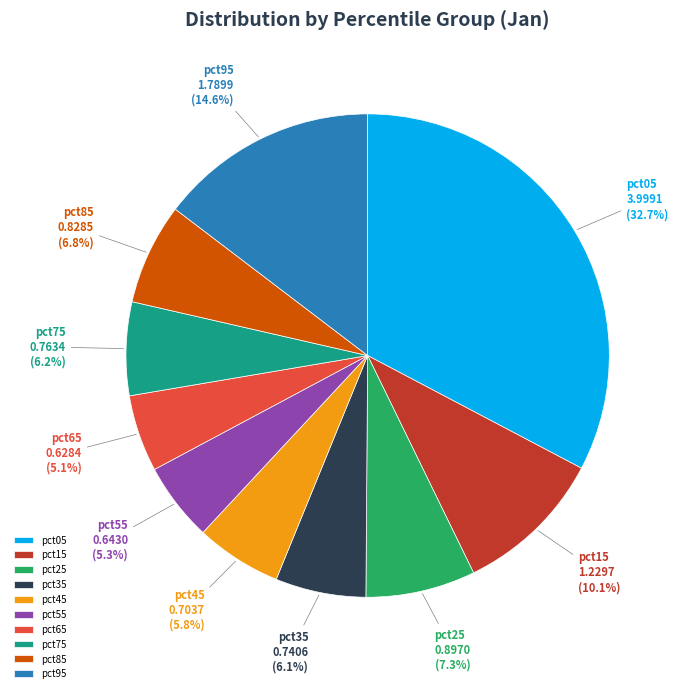

Which category has the biggest portion of the pie?

pct05